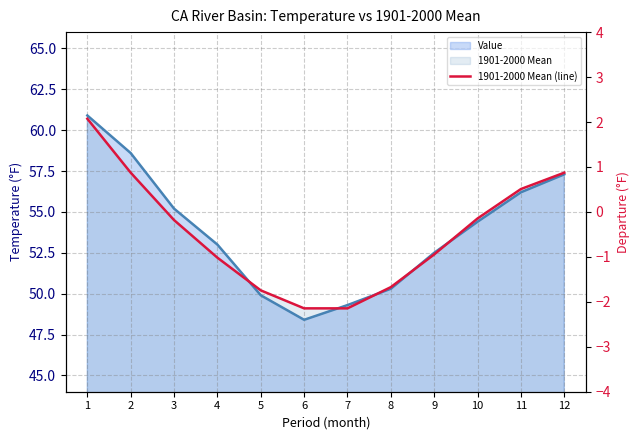

What is the difference between the second highest and second lowest values in the 1901-2000 Mean (line) series?

8.3